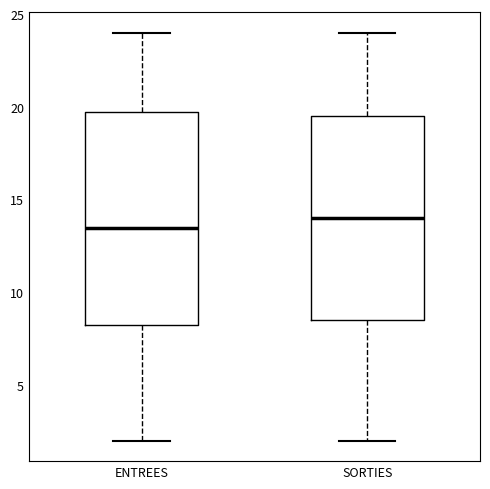

Reading left to right, transcribe this box plot: for each box, give where its median line is, the range the box spans, and where its two whiskers end, as read against the y-axis. The values are not printed on the chart, so give them approximately, as read against the axis.

ENTREES: median 13.5, box 8.5 to 20.0, whiskers 2.0 to 24.0
SORTIES: median 14.0, box 8.5 to 19.5, whiskers 2.0 to 24.0